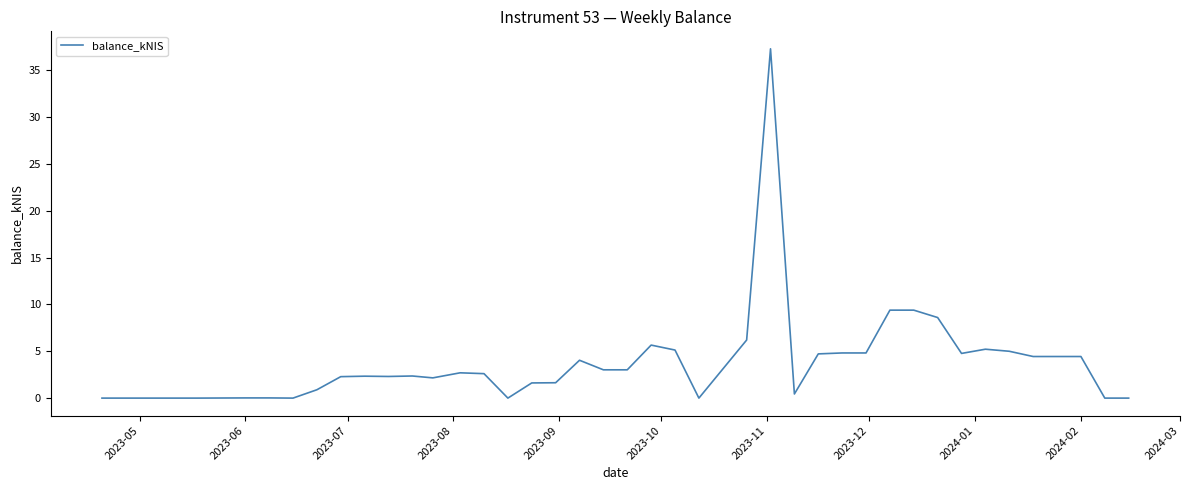

What is the difference between the maximum and minimum values?

37.3